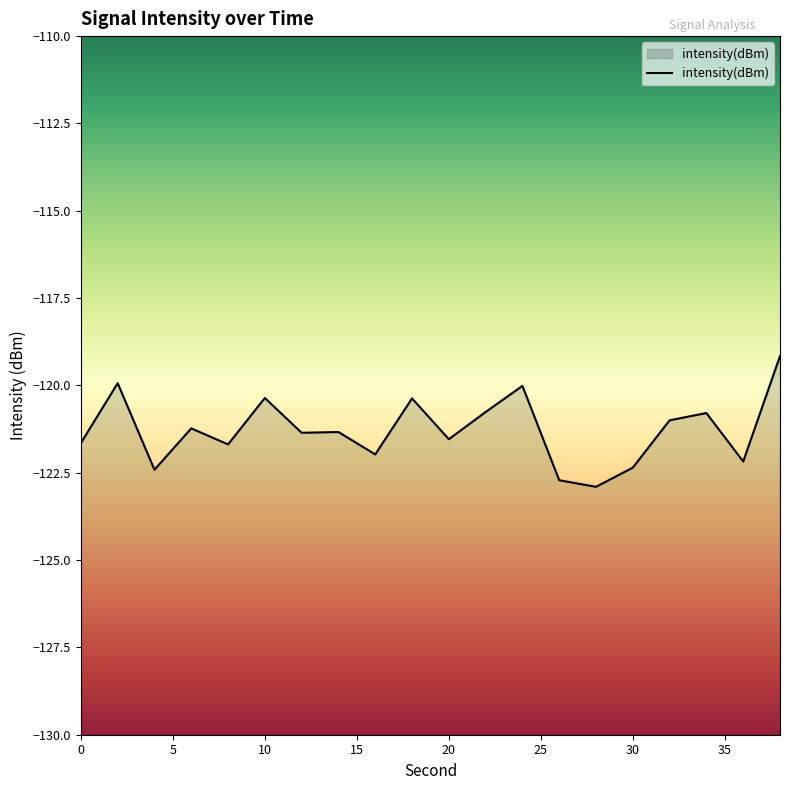

How many values are below -121?

12